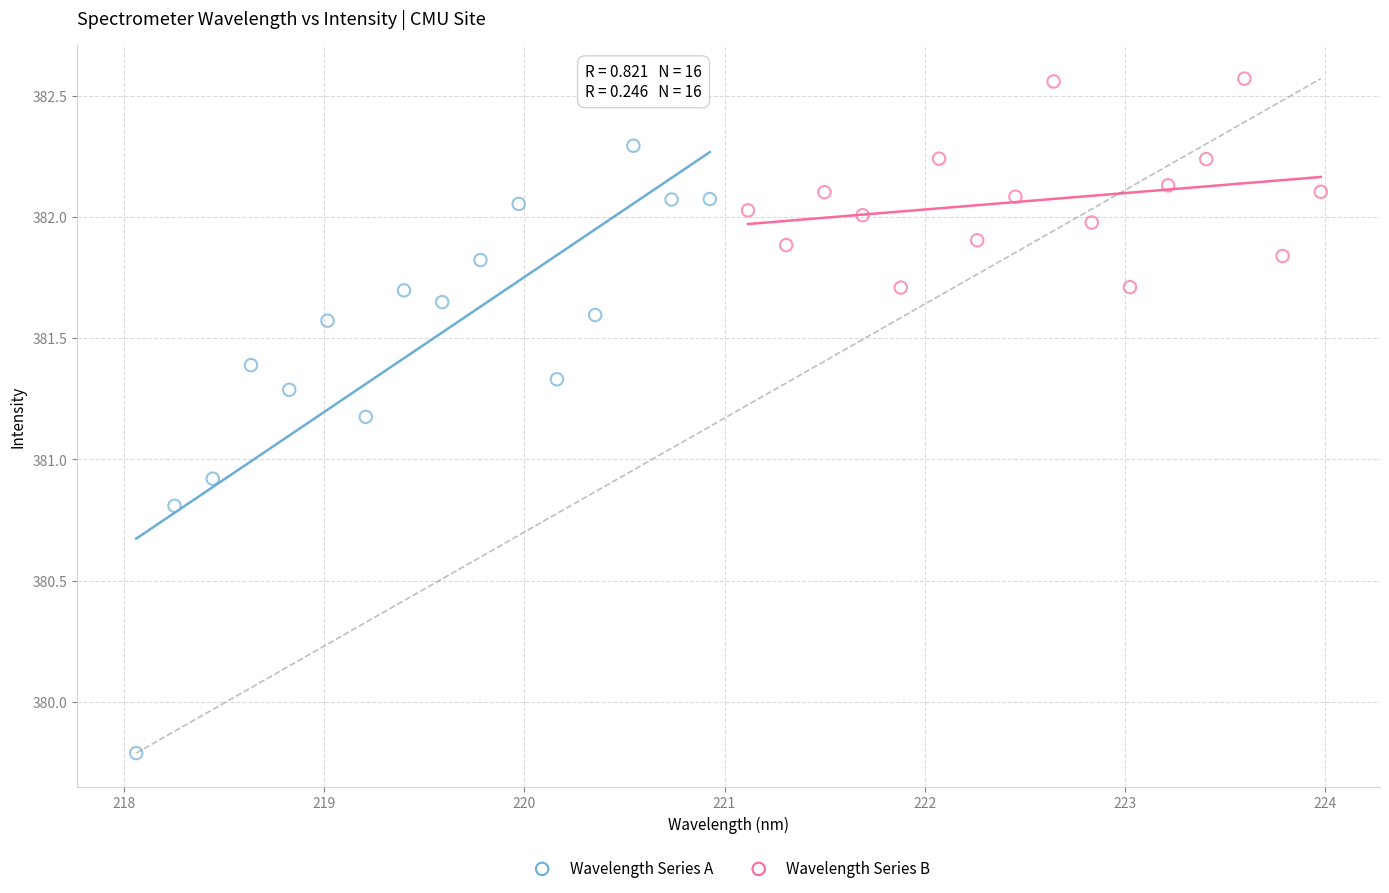

Which series reaches the minimum Y coordinate?

Wavelength Series A